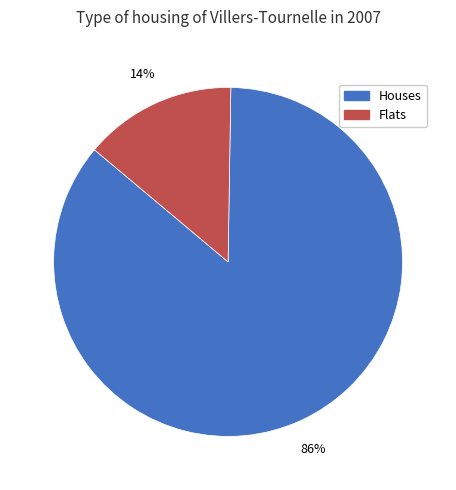

How many slices are in this pie chart?

2